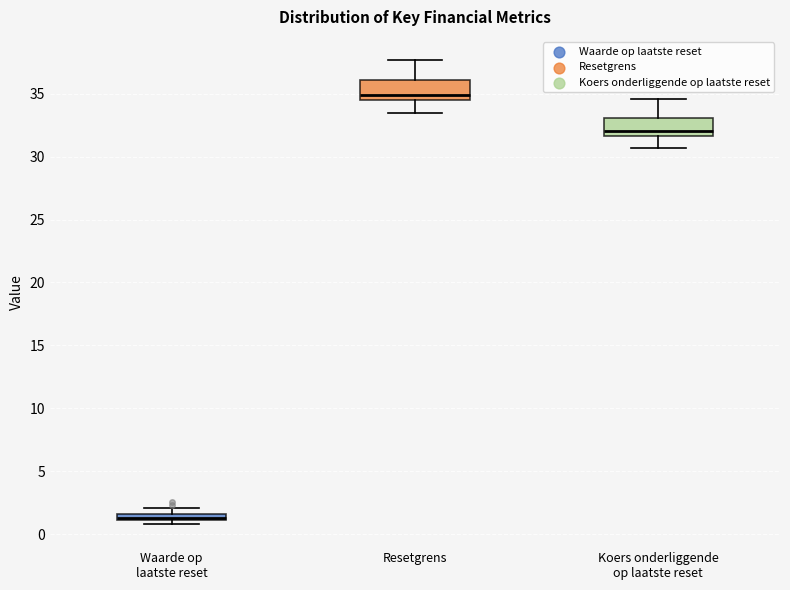

Where is the upper edge of the box for Waarde op laatste reset on the y-axis? The values are not printed on the chart, so give them approximately, as read against the axis.

1.5